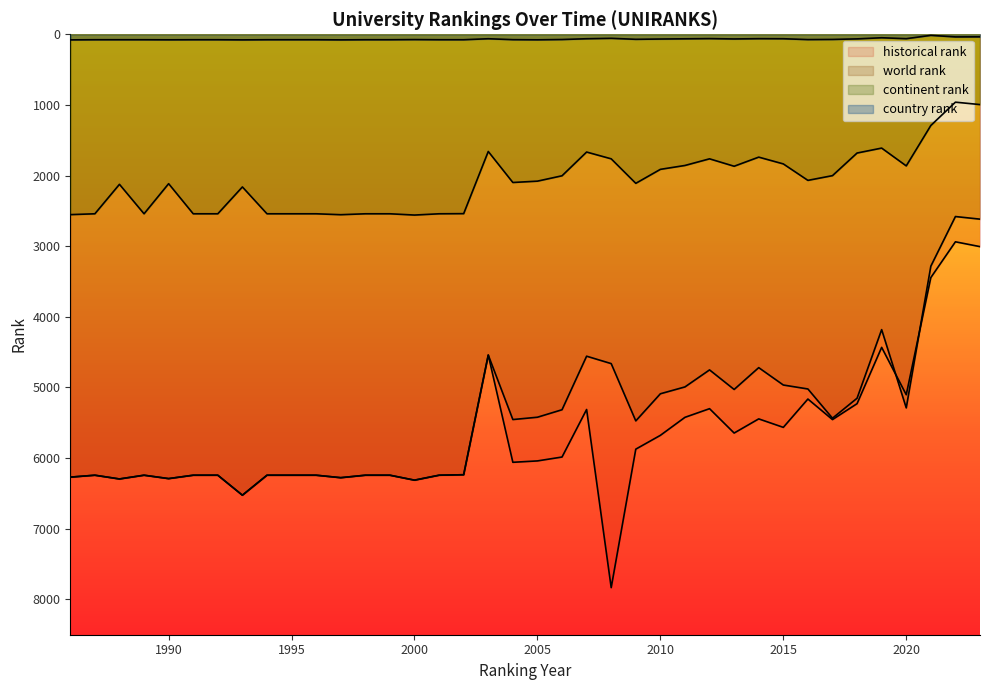

Where does the country rank series first go above 75?

1986